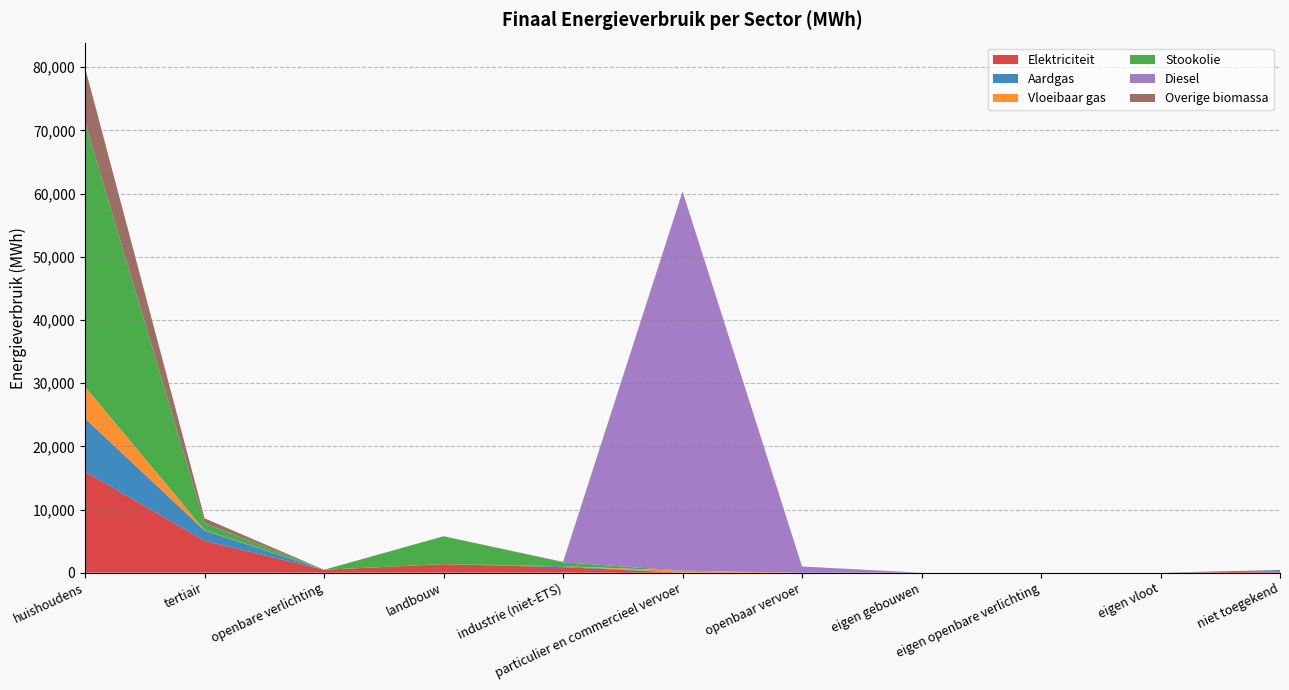

Reading left to right, list all the values displayed in this chart.

Elektriciteit: 15990.7	5048.3	465.6	1350.5	875.4	1.8	0.0	0.0	0.0	0.0	187.2
Aardgas: 8413.0	1635.2	0.0	0.0	155.7	4.8	0.0	0.0	0.0	0.0	242.2
Vloeibaar gas: 5020.3	48.9	0.0	12.7	5.5	311.2	0.0	0.0	0.0	0.0	0.0
Stookolie: 41850.5	1111.2	0.0	4407.2	618.8	0.0	0.0	0.0	0.0	0.0	0.0
Diesel: 0.0	0.0	0.0	0.0	0.0	60025.6	980.7	0.0	0.0	0.0	0.0
Overige biomassa: 8631.4	765.6	0.0	0.0	59.2	0.0	0.0	0.0	0.0	0.0	0.0